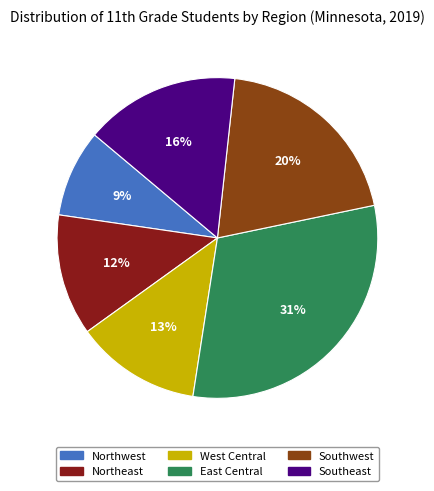

Between Southwest and Southeast, which is larger?

Southwest